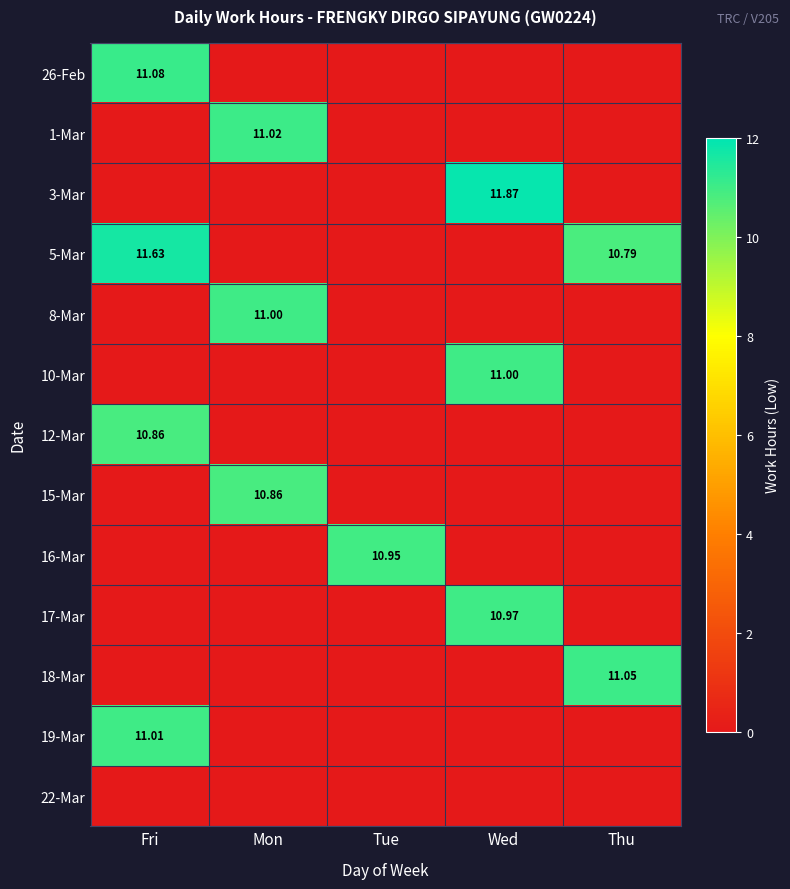

Is the value of 3-Mar at Tue greater than the value of 10-Mar at Tue?

No